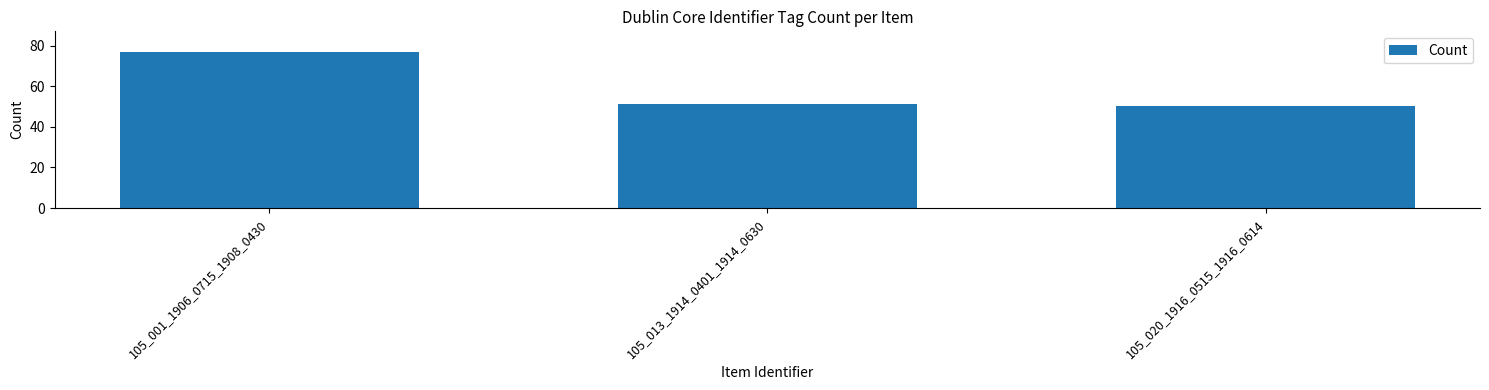

Read the value at 105_013_1914_0401_1914_0630.

51